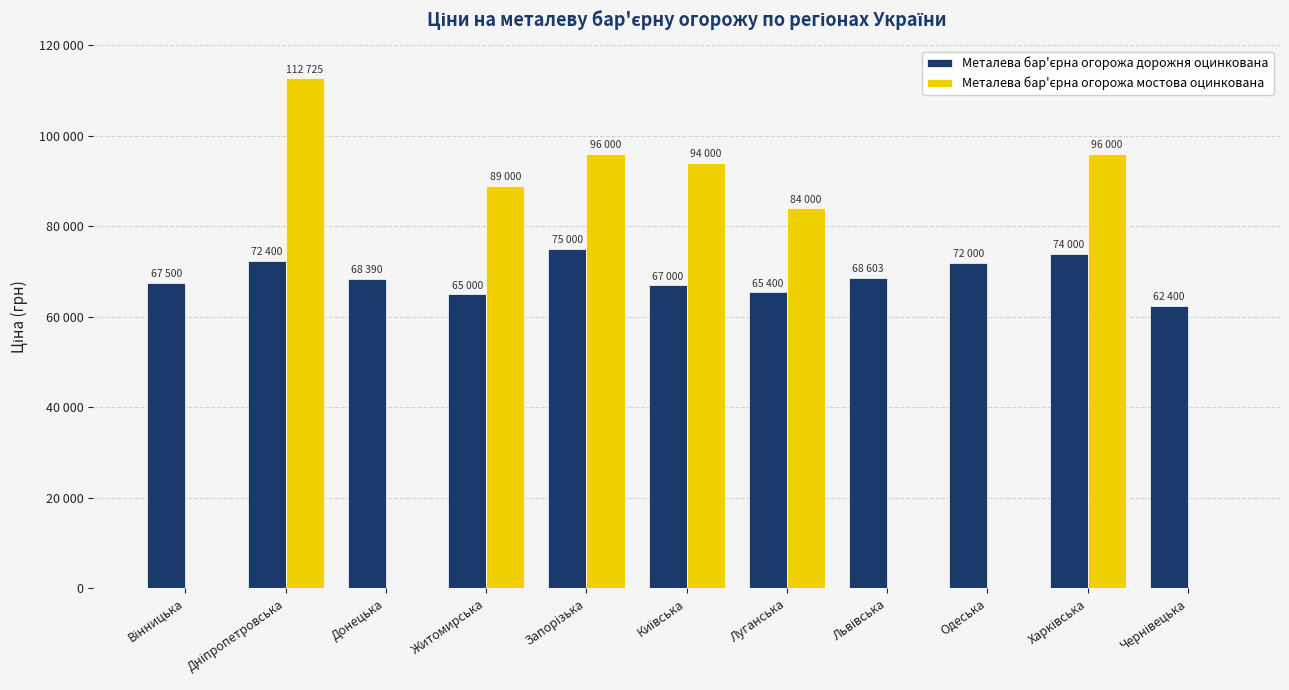

What is the difference between the highest and lowest values at Чернівецька?

62400